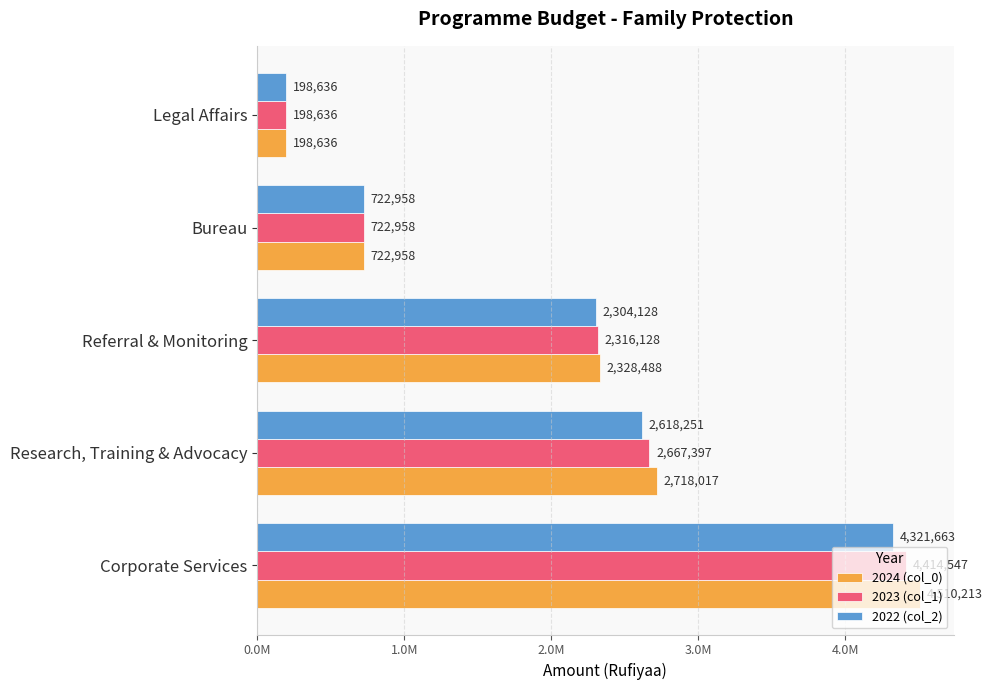

What are all the series names shown in the legend?

2024 (col_0), 2023 (col_1), 2022 (col_2)